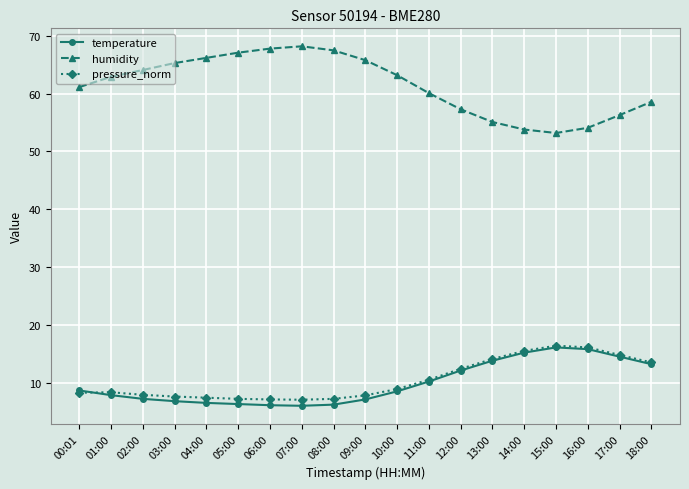

The temperature series shows 6.1 at 06:00. True or false?

True